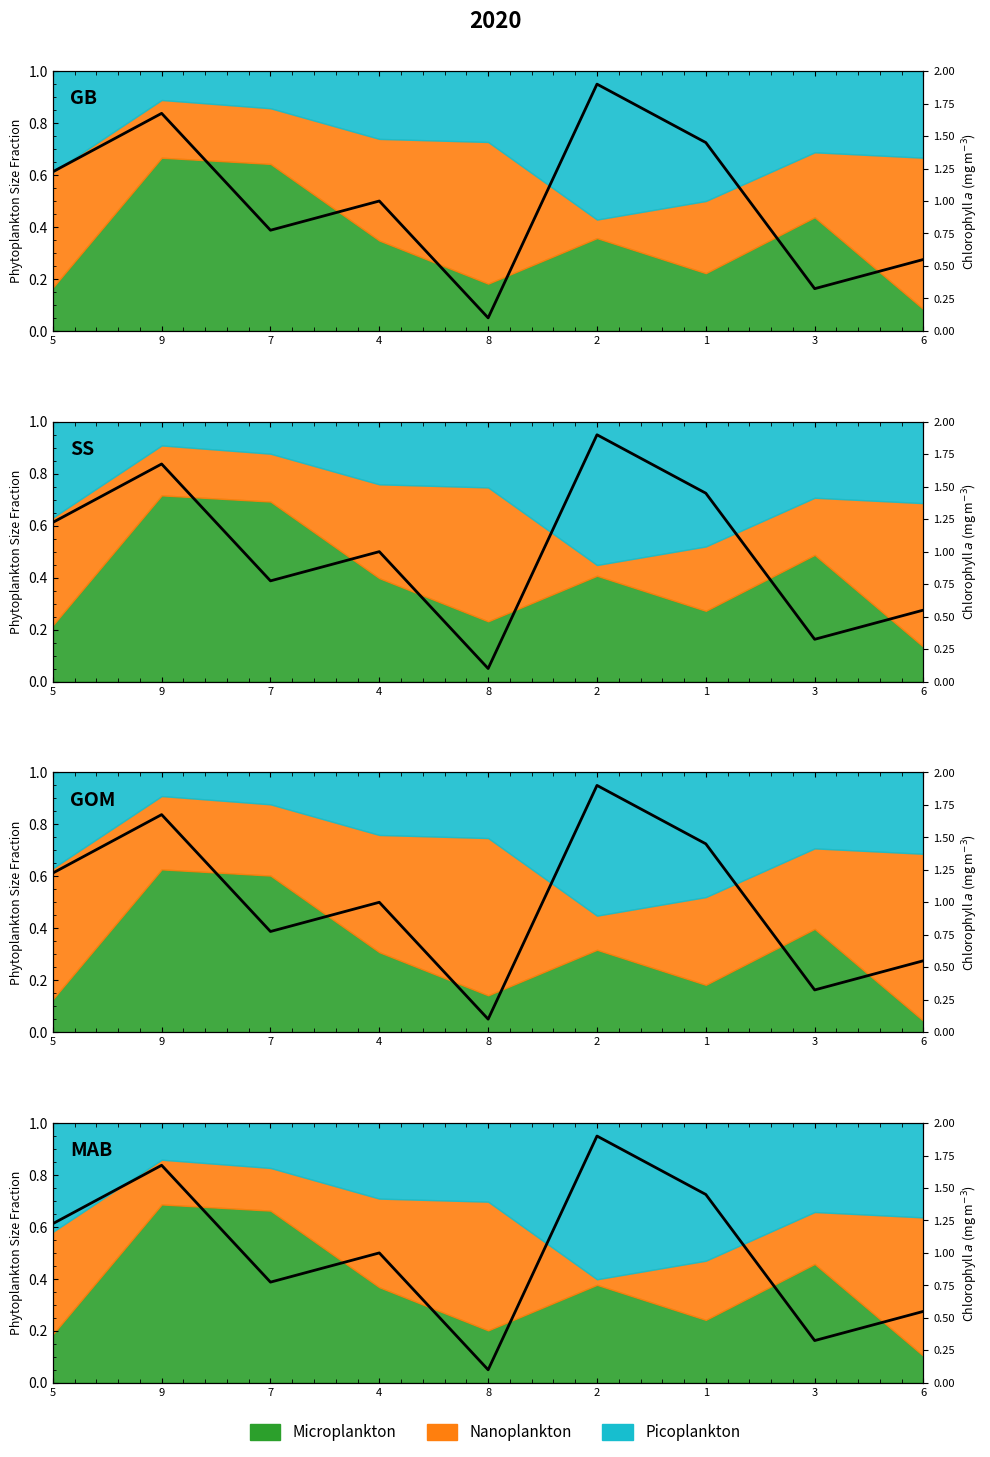

Read the value at 8.

0.1